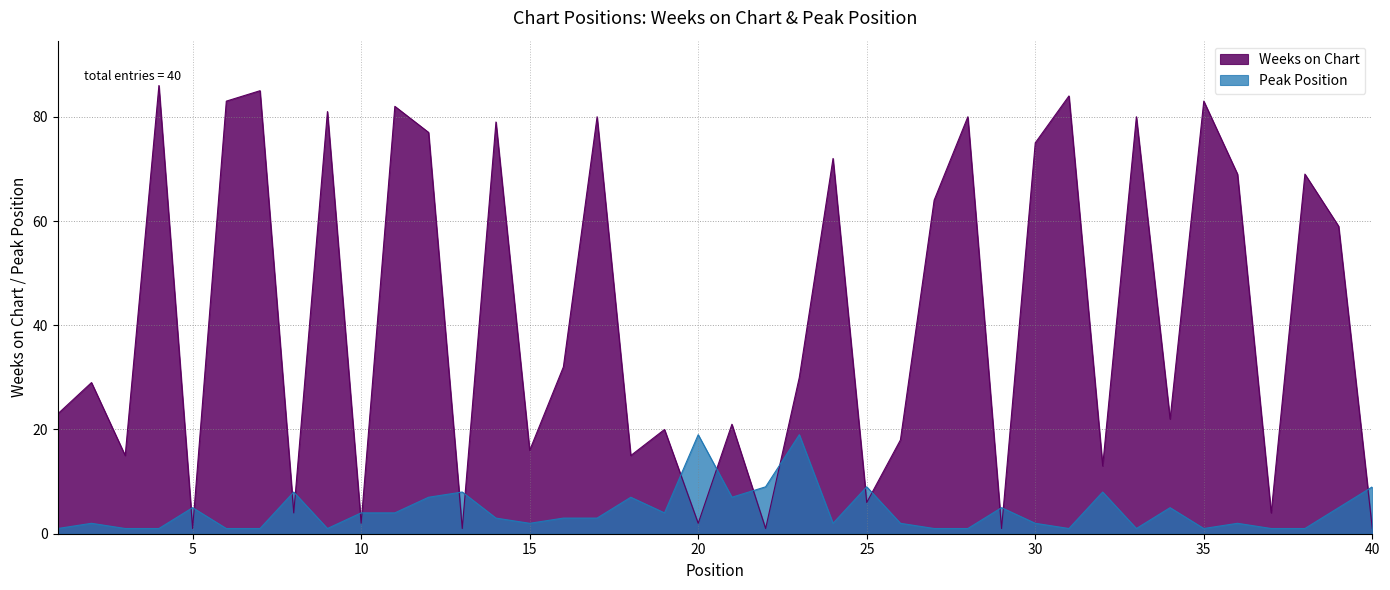

What is the sum of all Peak Position values?

176